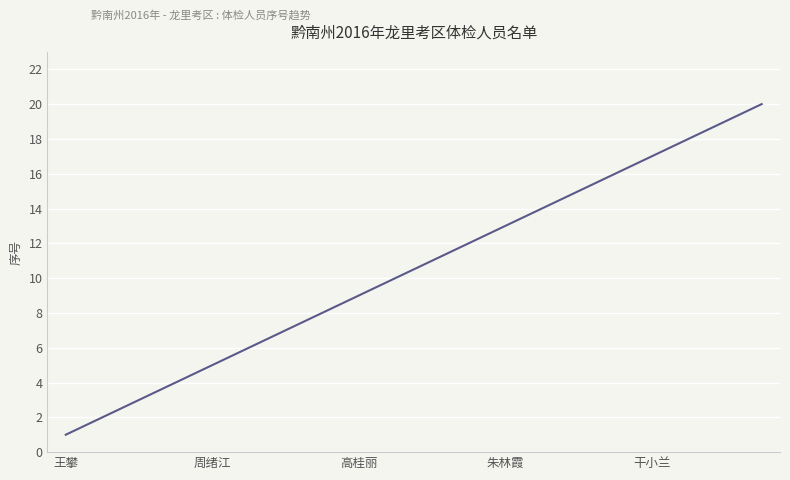

What is the maximum value shown in the chart?

20